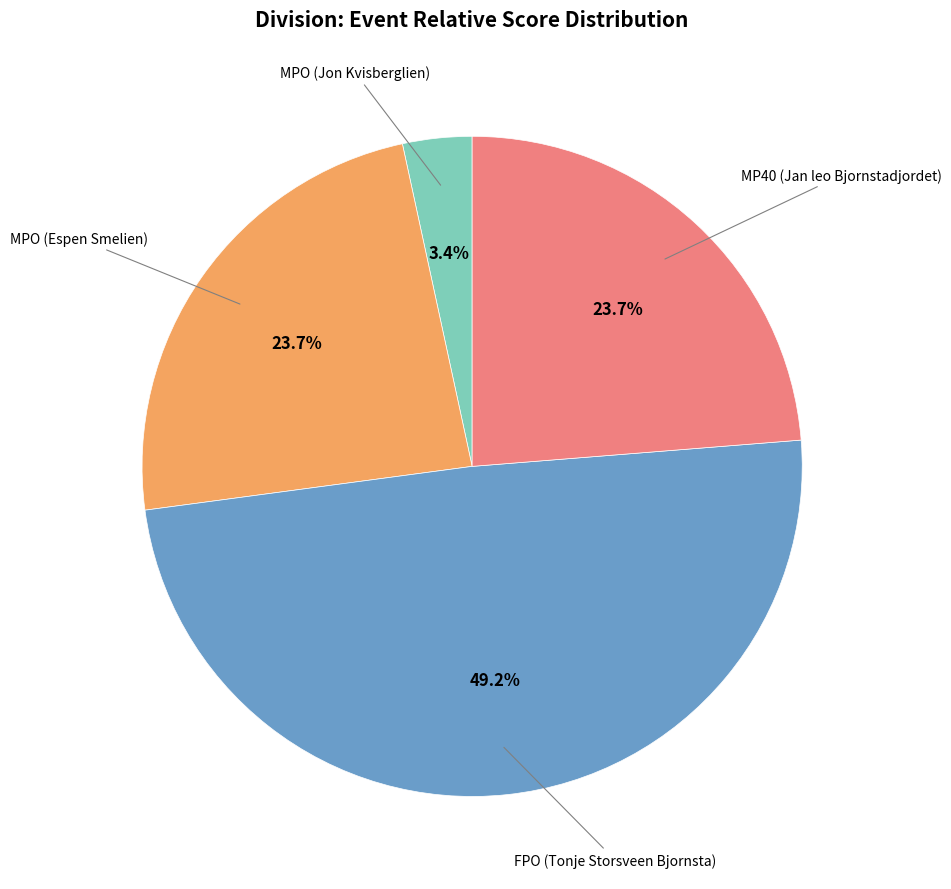

Is there any slice that represents more than half of the pie?

No